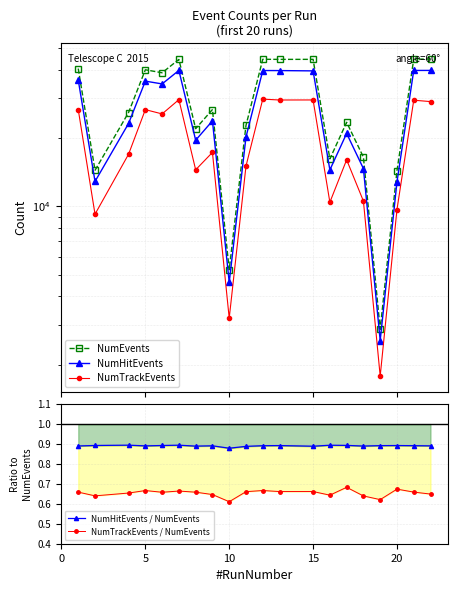

The value of NumTrackEvents / NumEvents at 20 is 1.0. True or false?

False